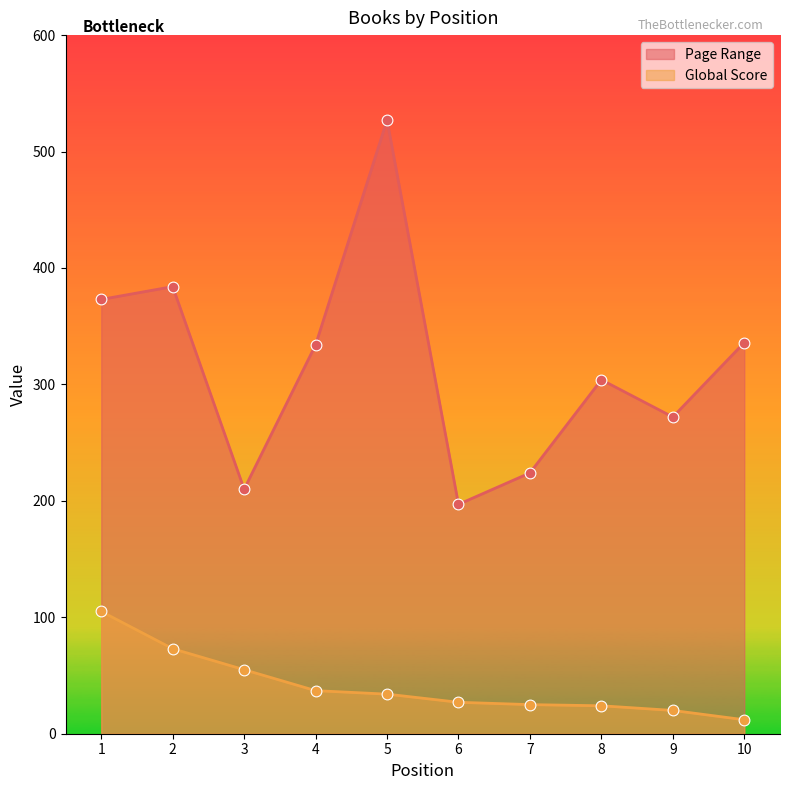

Which series has the largest Y range (max minus min)?

Page Range